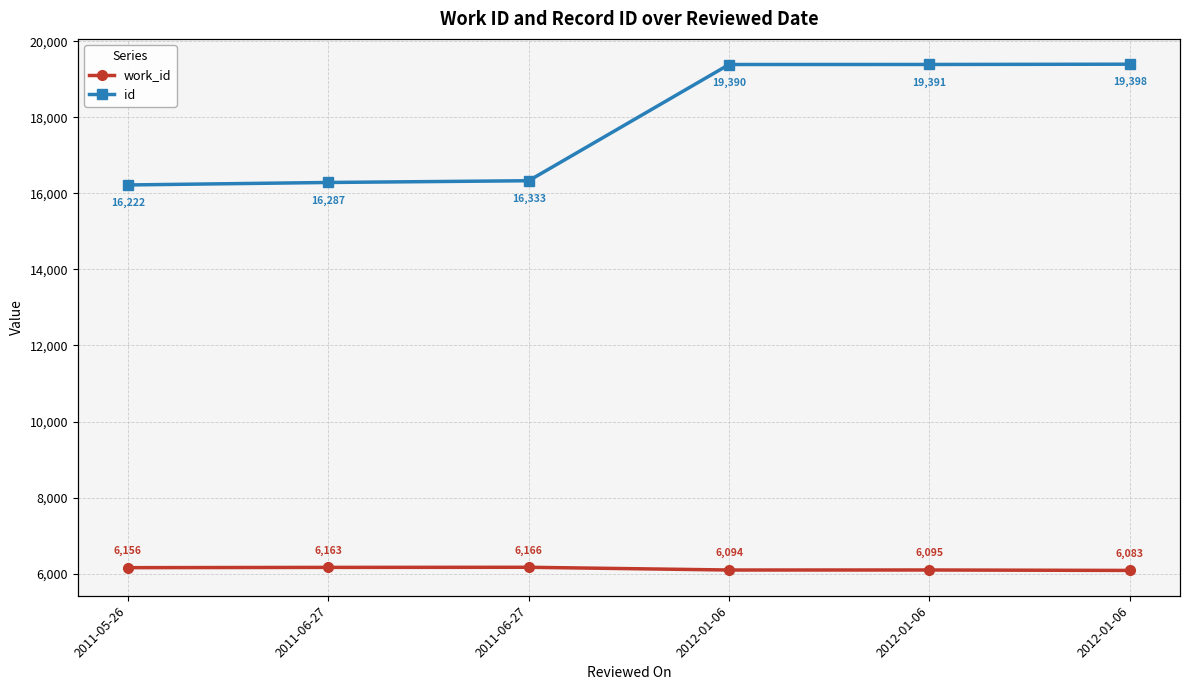

What is the difference between the second highest and second lowest values in the id series?

3104